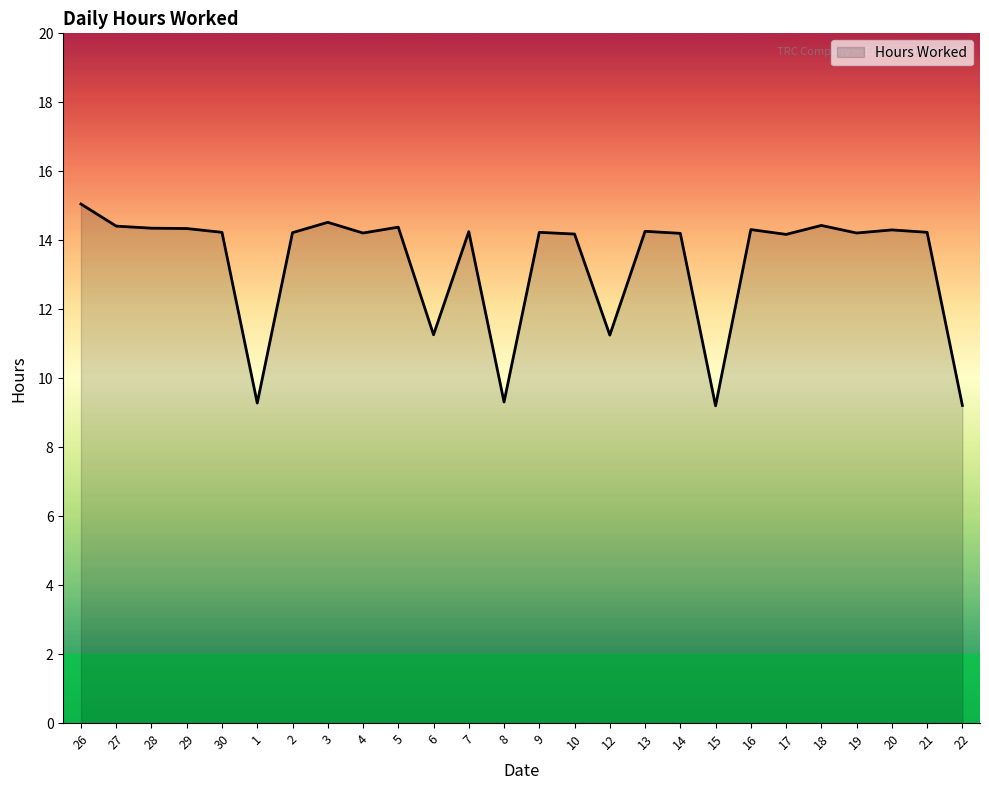

What is the difference between the values at 21 and 12?

3.0